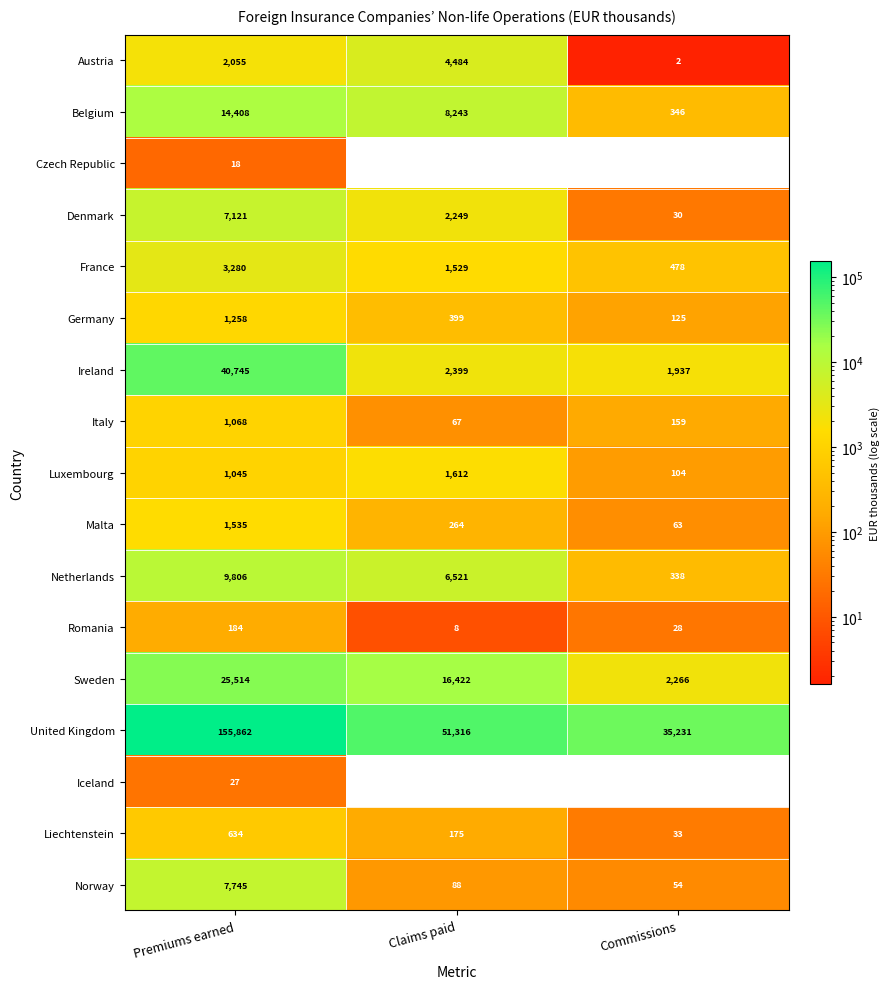

What is the maximum value shown in the chart?

155862